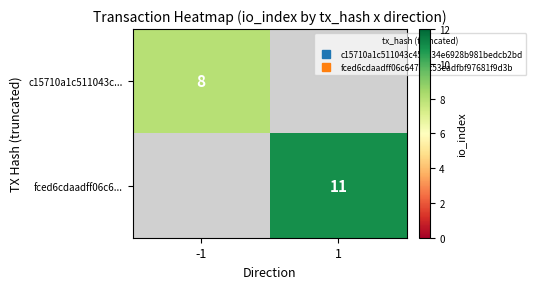

The c15710a1c511043c... series shows 8.0 at -1. True or false?

True